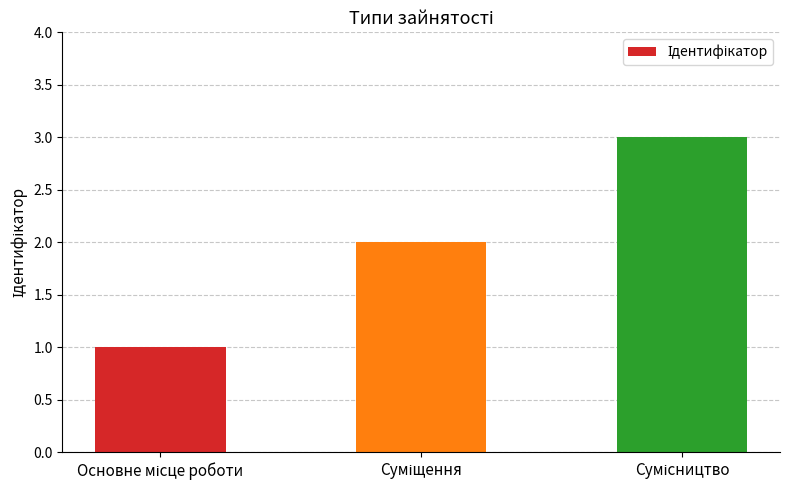

What is the maximum value shown in the chart?

3